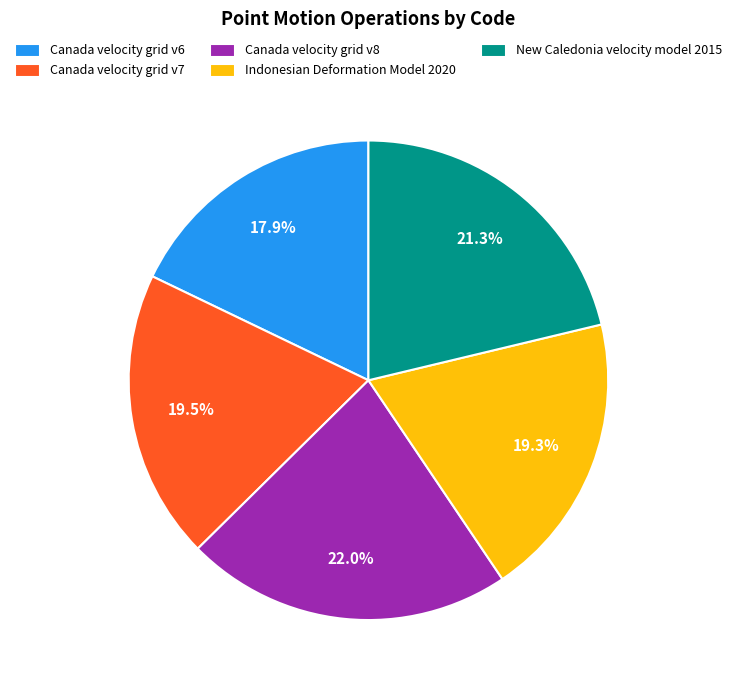

Which has a higher value, New Caledonia velocity model 2015 or Canada velocity grid v7?

New Caledonia velocity model 2015